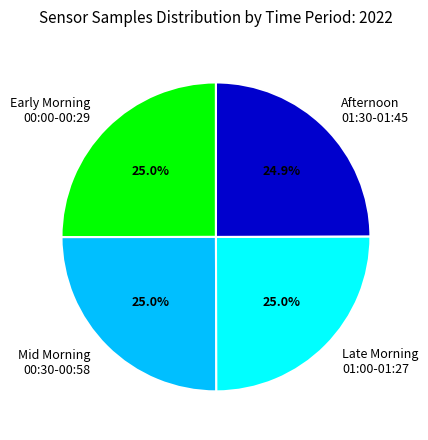

What percentage is NOT represented by Mid Morning 00:30-00:58?

75.0%